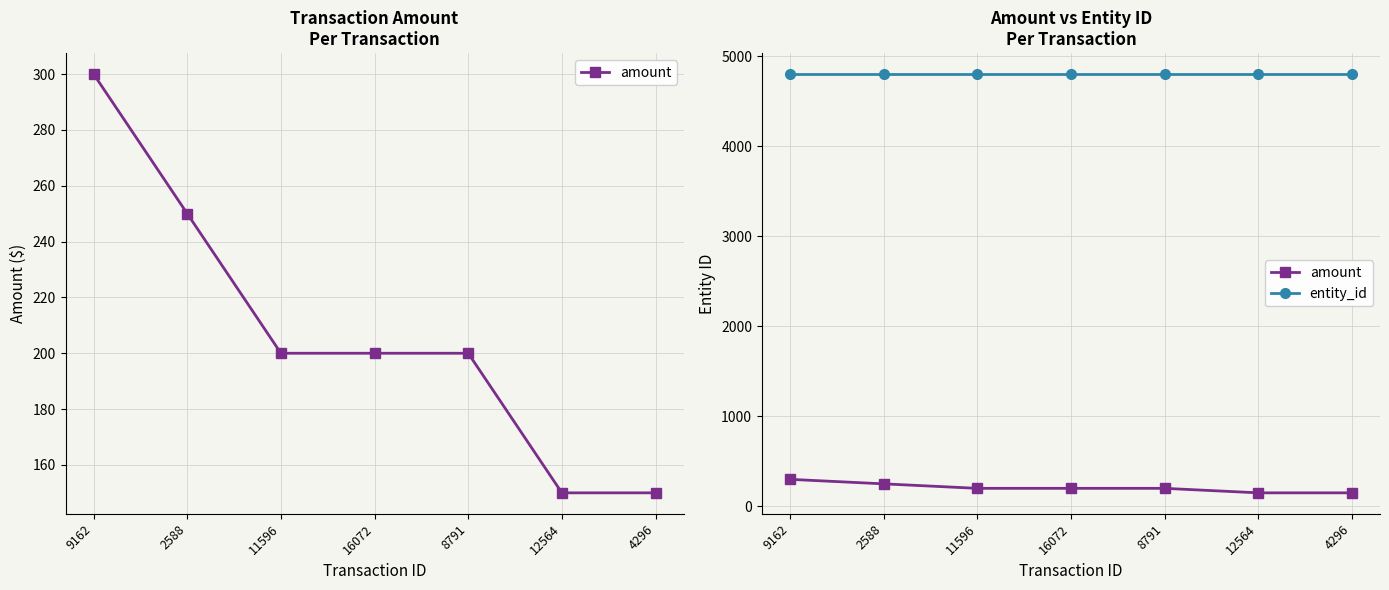

Reading right to left, extract all data points from this chart.

amount: 4296=150	12564=150	8791=200	16072=200	11596=200	2588=250	9162=300
entity_id: 4296=4803	12564=4803	8791=4803	16072=4803	11596=4803	2588=4803	9162=4803